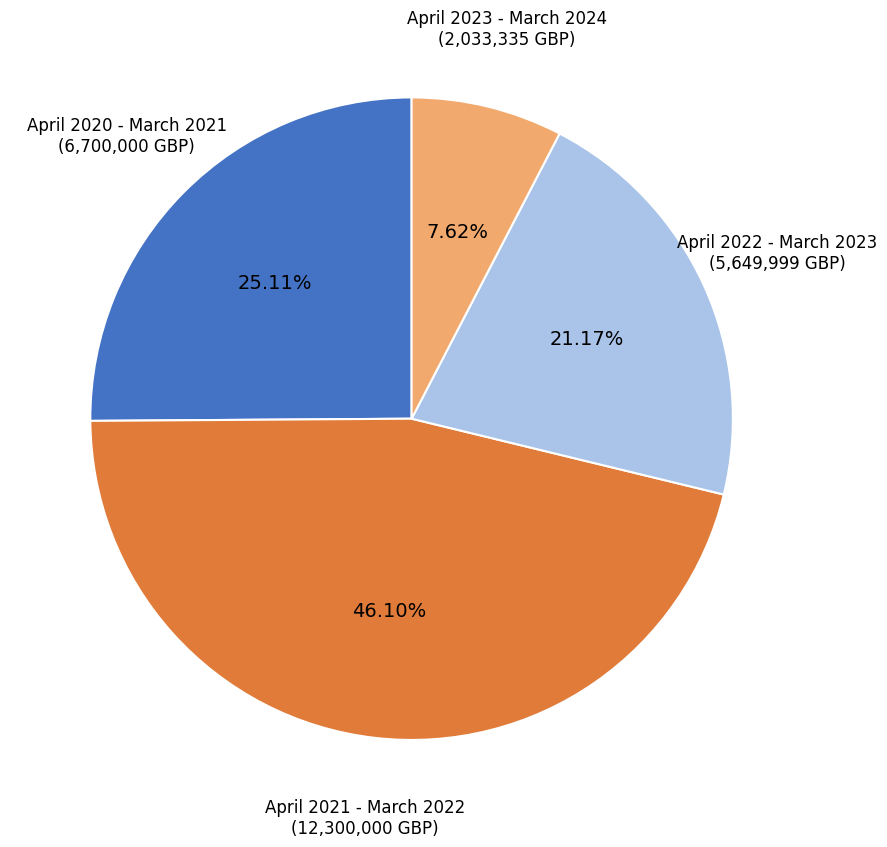

Between April 2023 - March 2024 and April 2020 - March 2021, which is larger?

April 2020 - March 2021